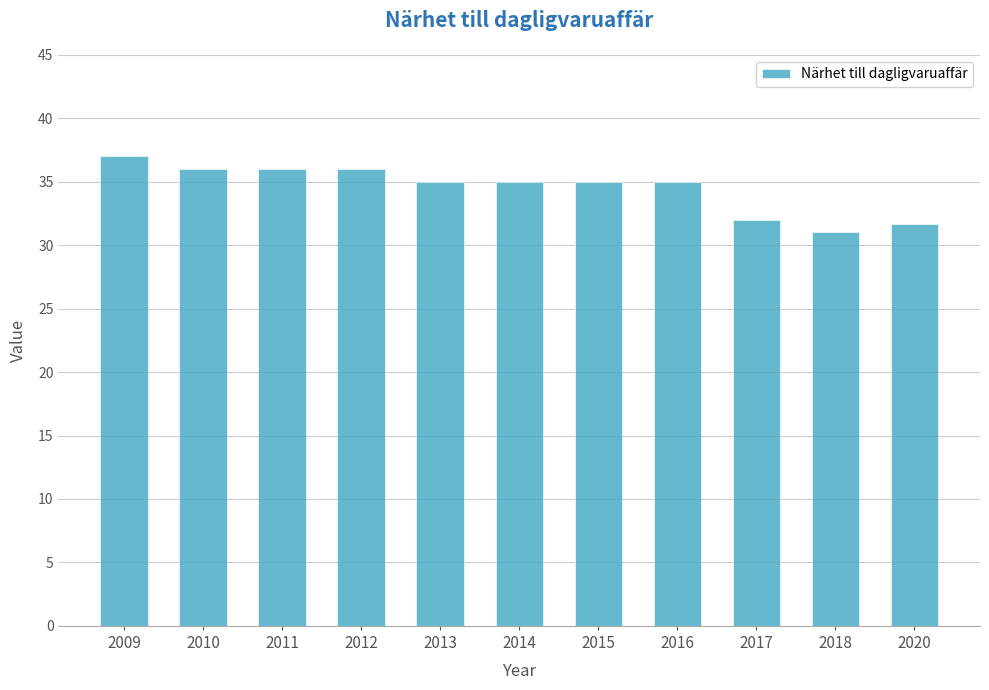

What is the difference between the maximum and minimum values?

6.0